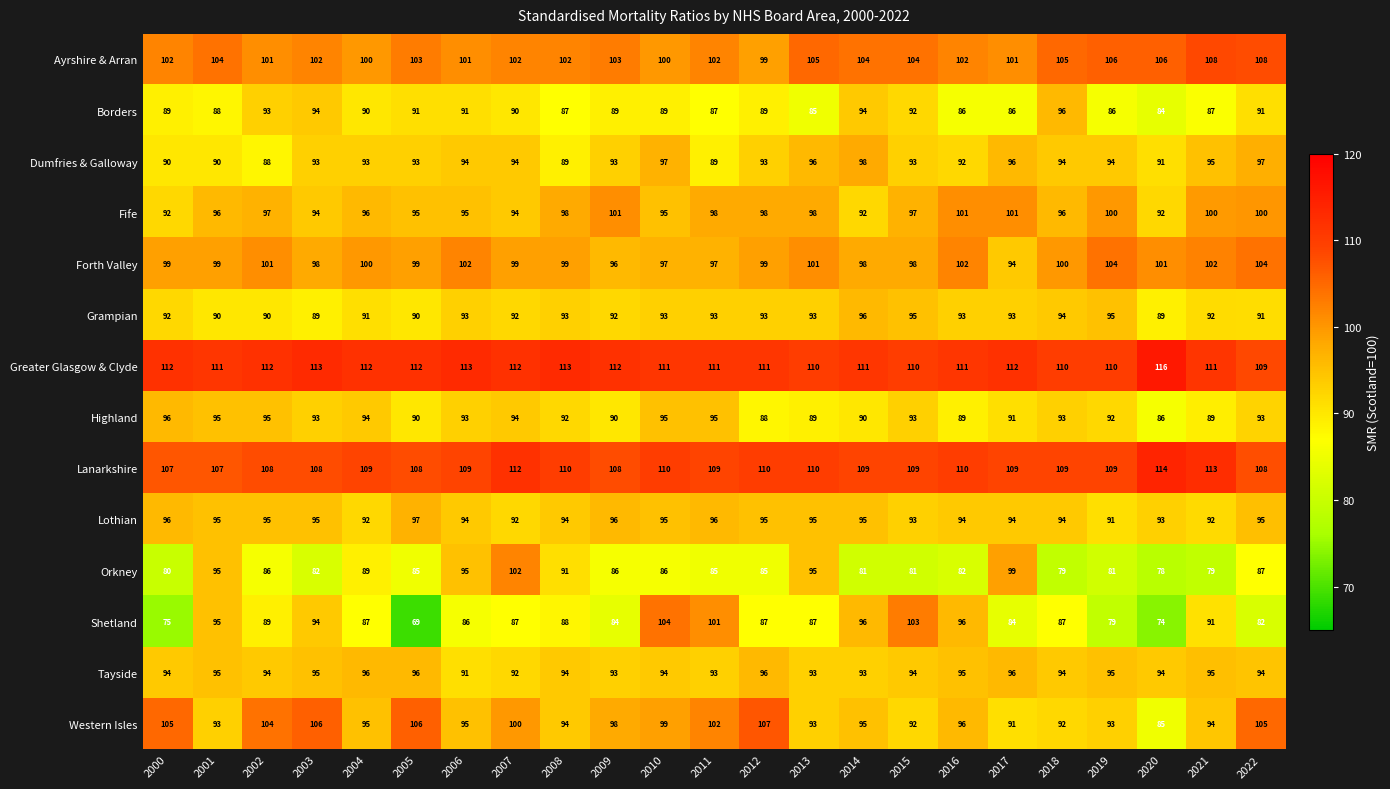

Is it true that Orkney equals 136 at 2010?

False